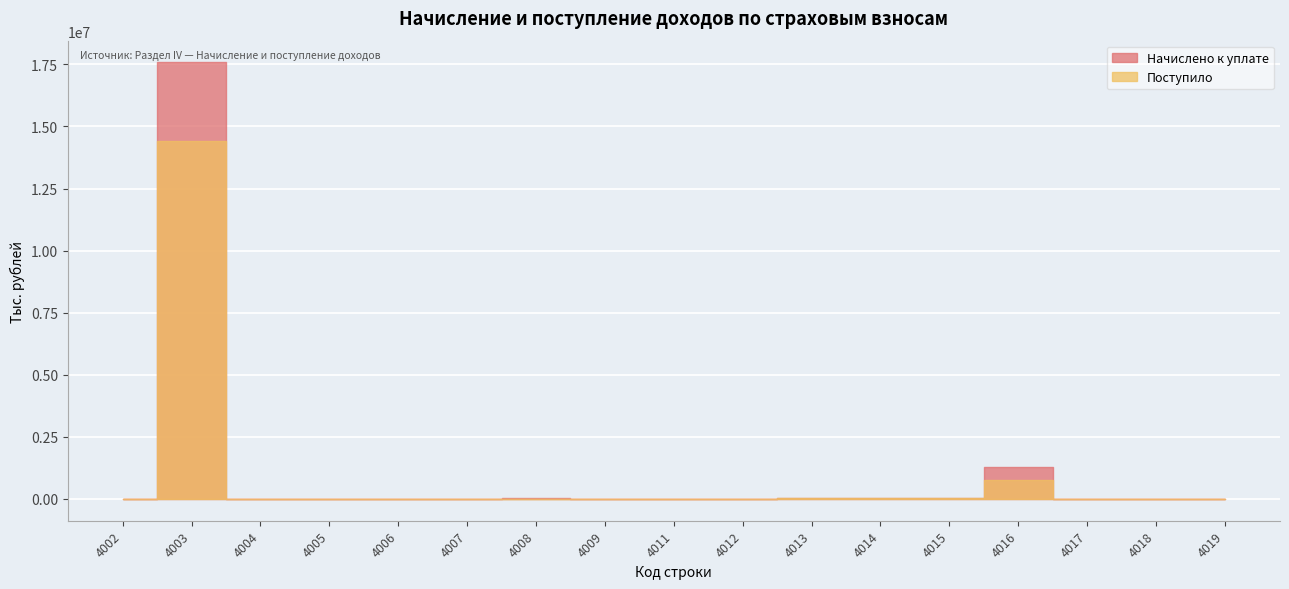

Rank the series by their average value, from highest to lowest.

Начислено к уплате, Поступило